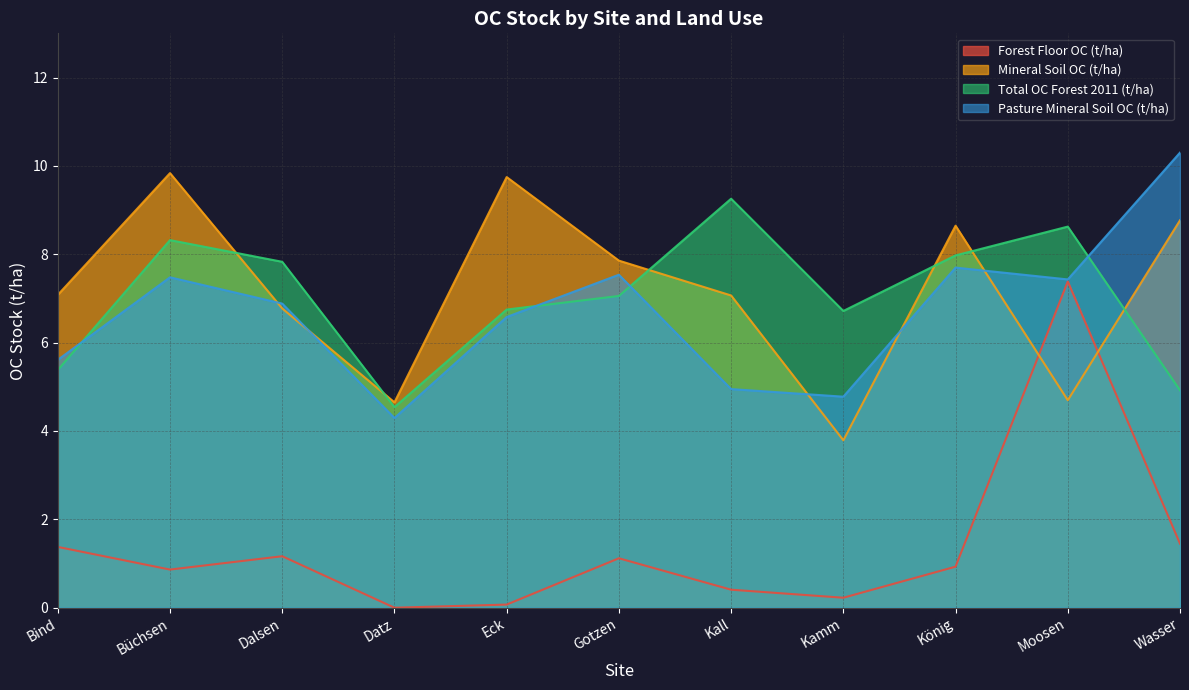

At which category does the chart reach its minimum across all series?

Datz